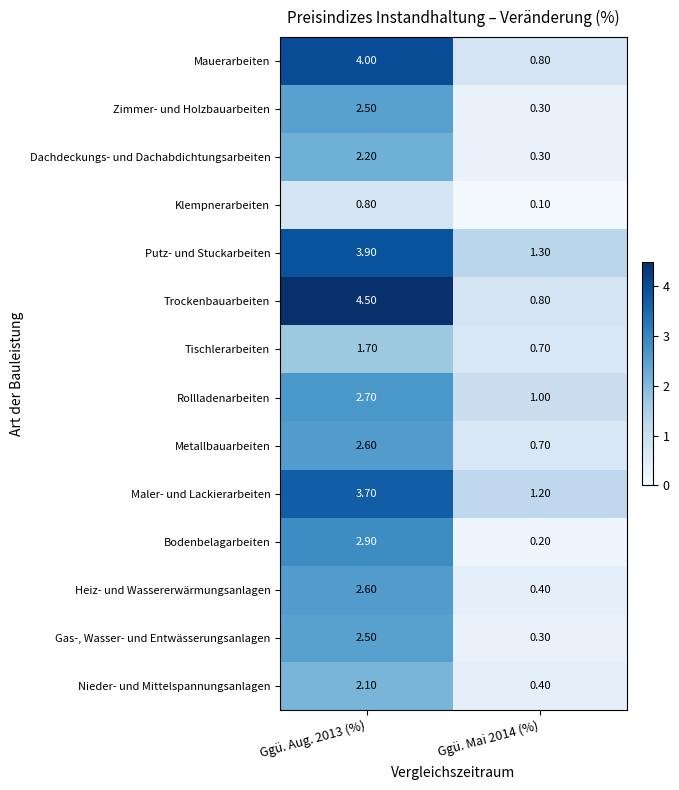

Rank the categories by Bodenbelagarbeiten value from lowest to highest.

Ggü. Mai 2014 (%), Ggü. Aug. 2013 (%)